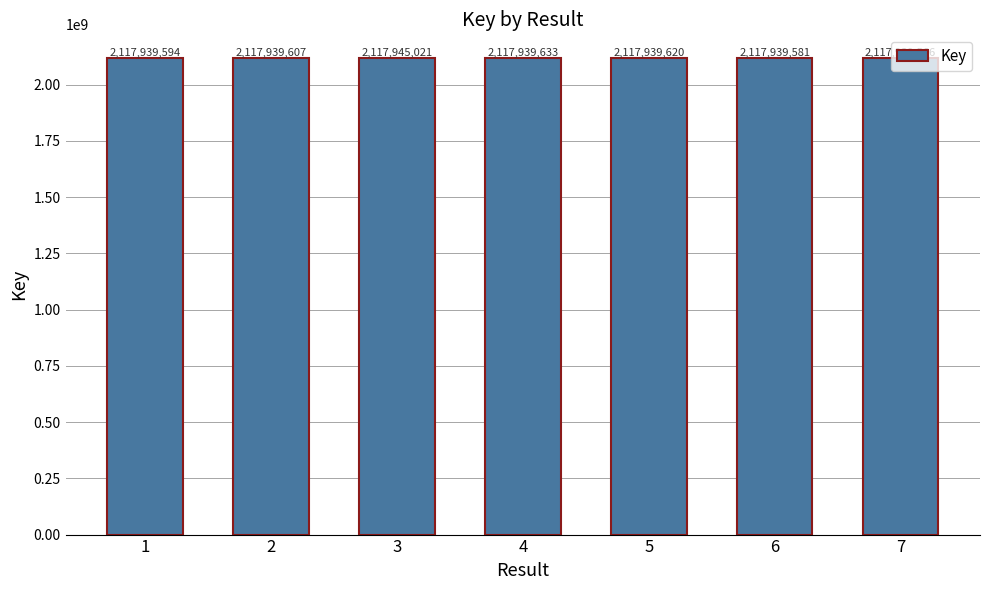

What is the value of the 6th bar from the left?

2117939581